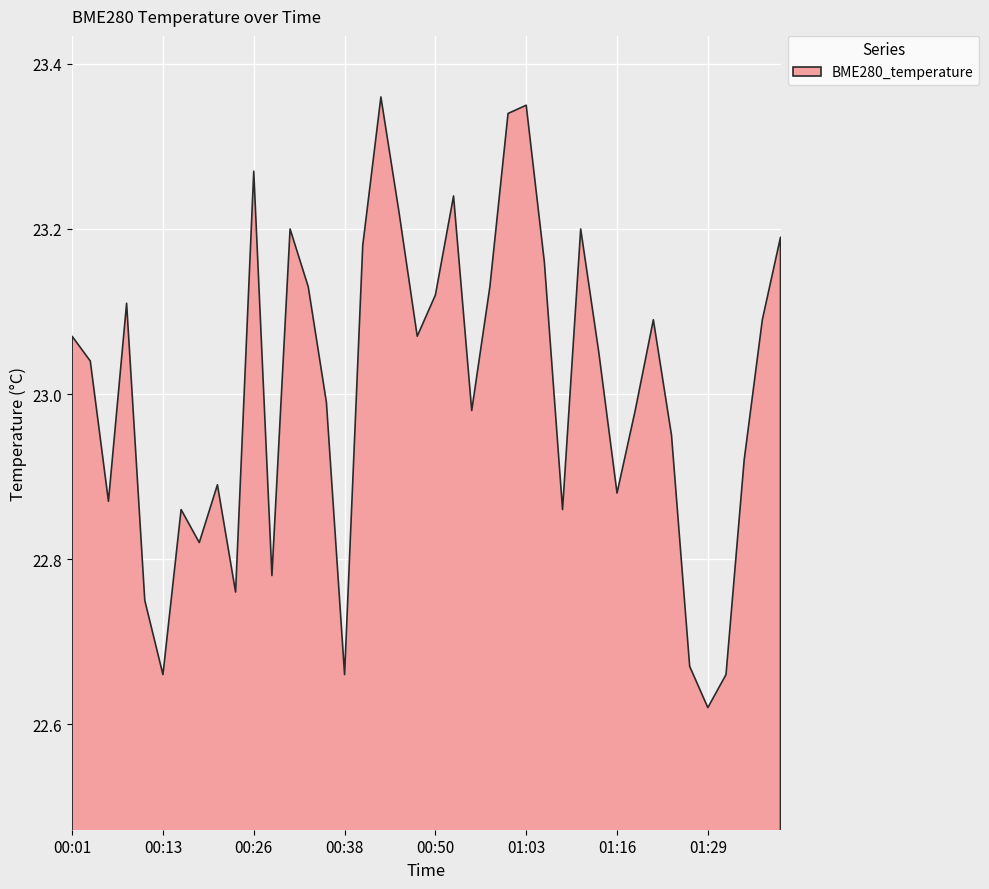

Reading left to right, list all the values displayed in this chart.

00:01=23.1	00:03=23.0	00:06=22.9	00:08=23.1	00:11=22.8	00:13=22.7	00:16=22.9	00:18=22.8	00:21=22.9	00:23=22.8	00:26=23.3	00:28=22.8	00:30=23.2	00:33=23.1	00:35=23.0	00:38=22.7	00:40=23.2	00:43=23.4	00:45=23.2	00:48=23.1	00:50=23.1	00:53=23.2	00:55=23.0	00:58=23.1	01:00=23.3	01:03=23.4	01:05=23.2	01:08=22.9	01:11=23.2	01:13=23.1	01:16=22.9	01:18=23.0	01:21=23.1	01:24=22.9	01:26=22.7	01:29=22.6	01:31=22.7	01:34=22.9	01:36=23.1	01:39=23.2